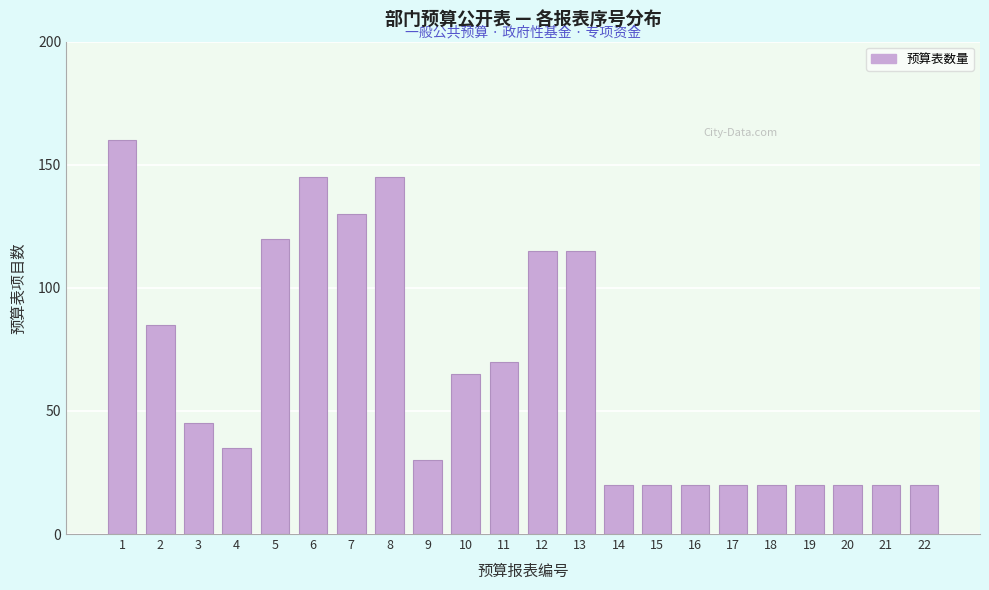

Reading left to right, what are all the values shown in this chart?

160	85	45	35	120	145	130	145	30	65	70	115	115	20	20	20	20	20	20	20	20	20